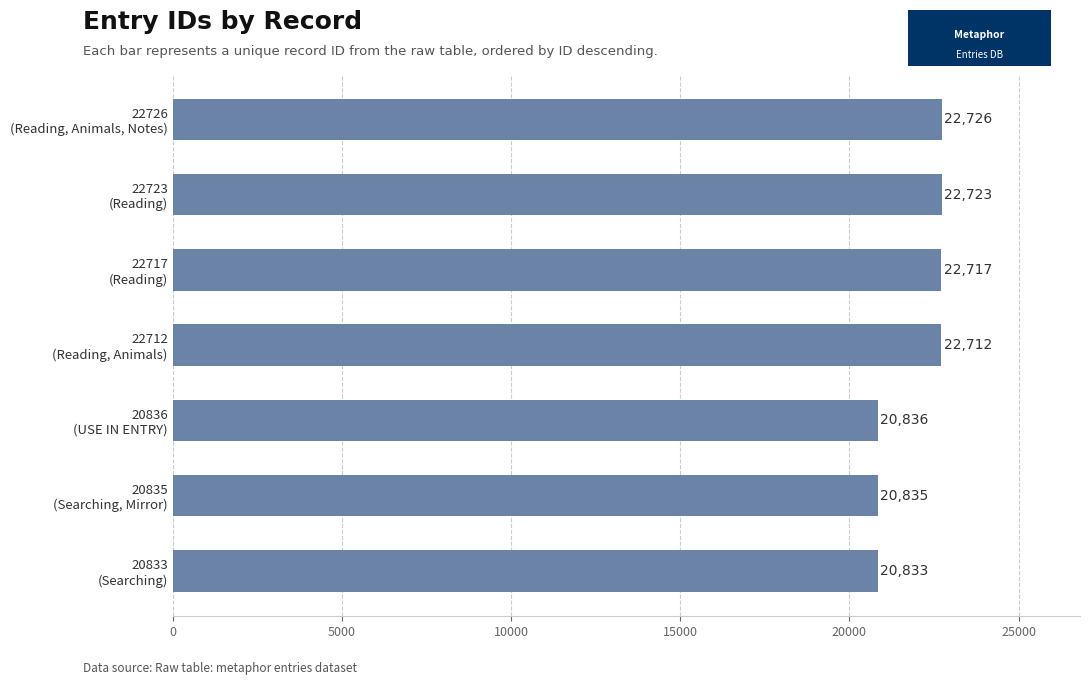

What is the smallest value displayed?

20833